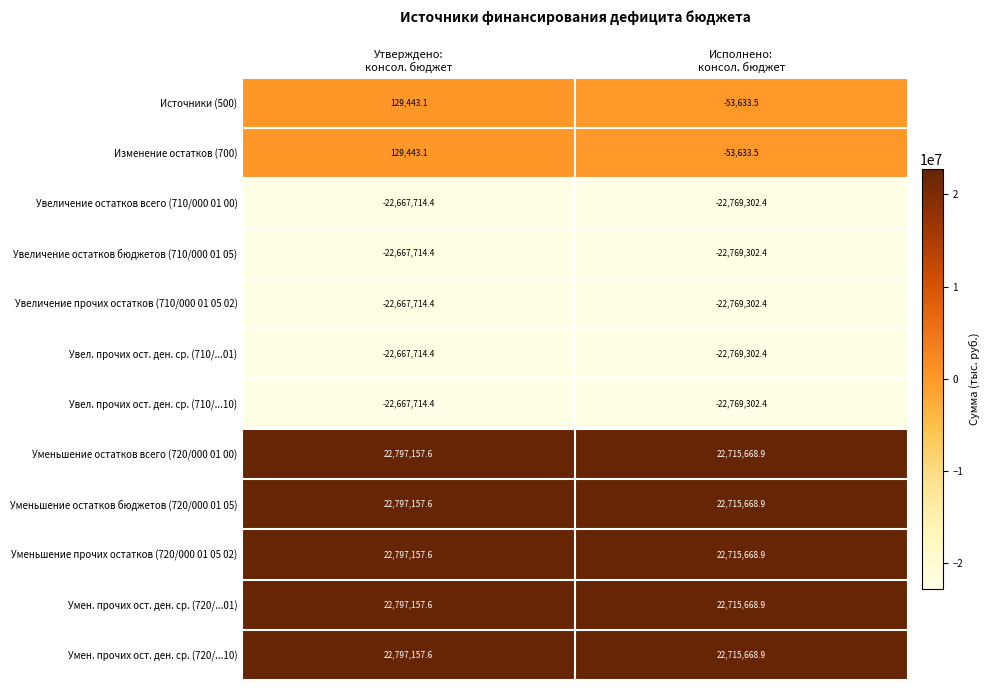

What is the difference between the maximum and minimum values in the Увеличение остатков бюджетов (710/000 01 05) series?

101588.0